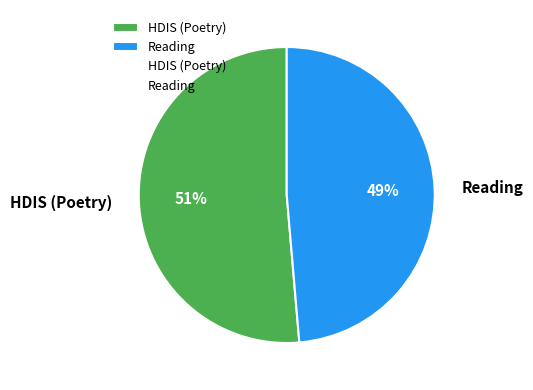

Combined, do HDIS (Poetry) and Reading account for over 50%?

Yes